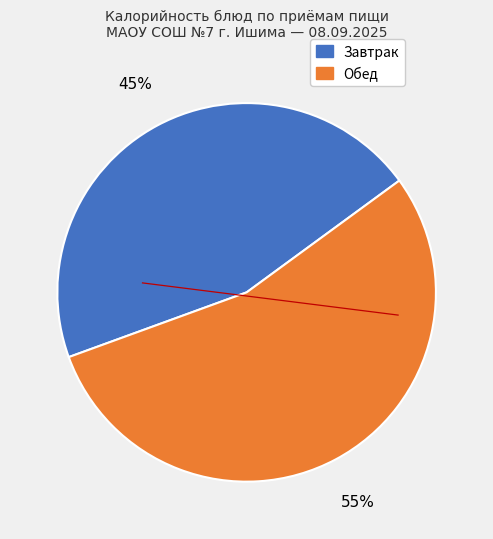

To the nearest percent, what is the average slice percentage?

50%